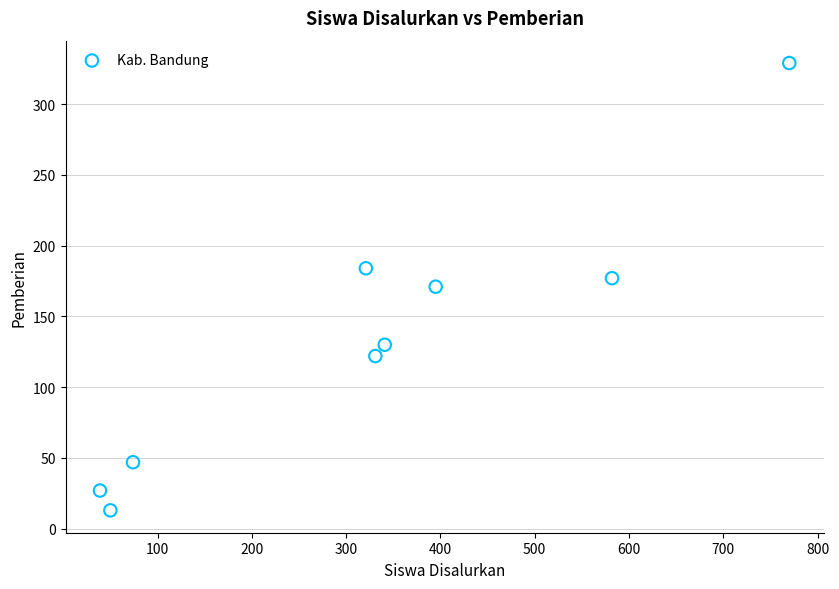

What is the average X value?

323